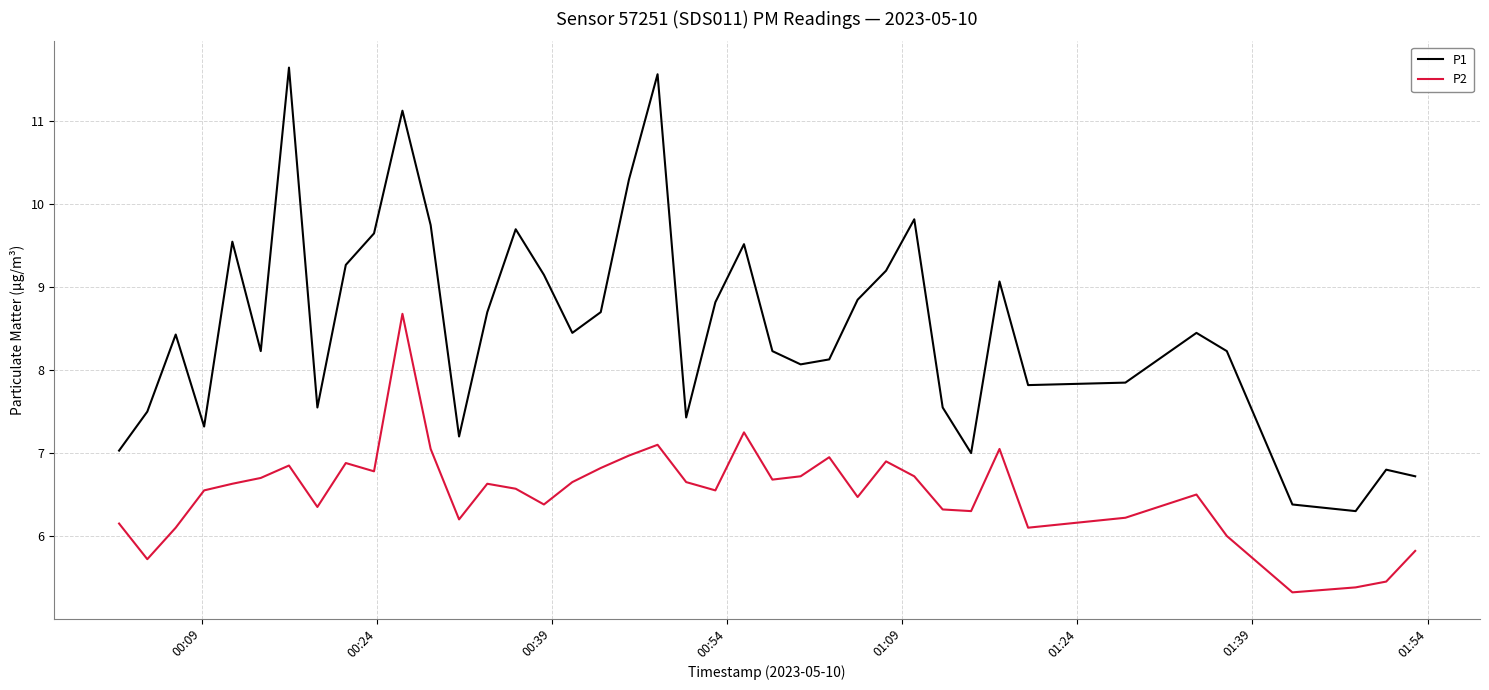

List the series in order of their overall mean, highest first.

P1, P2